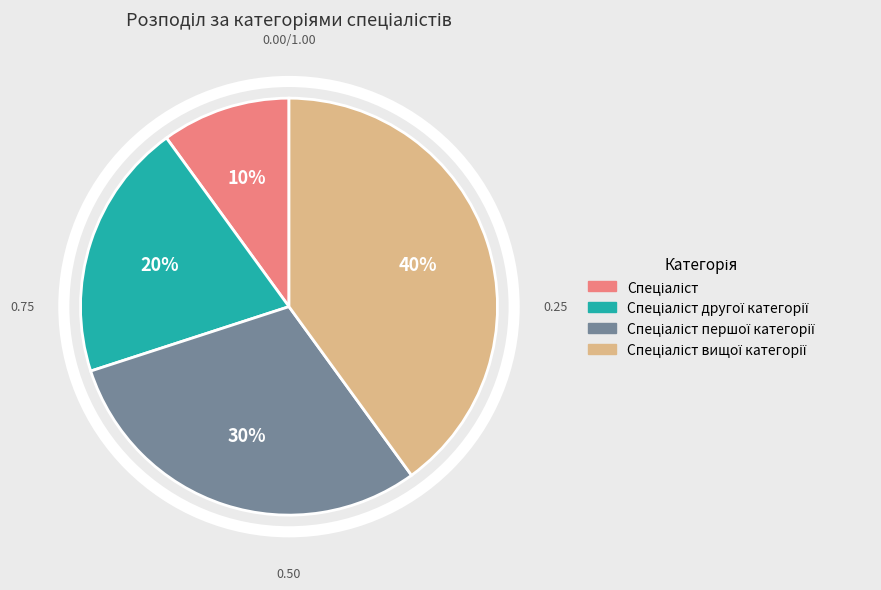

Is there any slice that represents more than half of the pie?

No